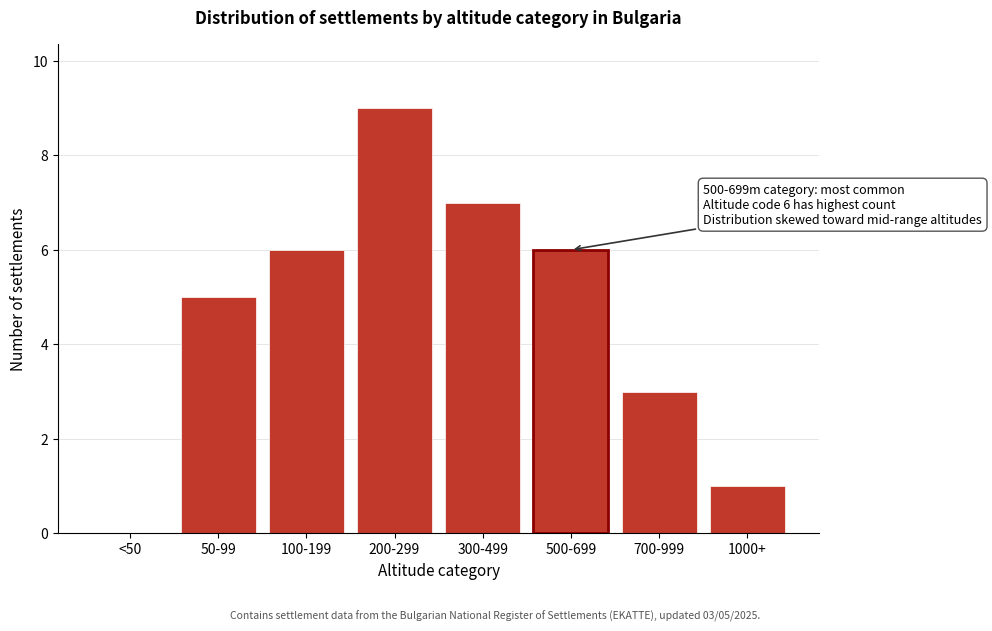

Reading right to left, extract all data points from this chart.

1000+=1	700-999=3	500-699=6	300-499=7	200-299=9	100-199=6	50-99=5	<50=0